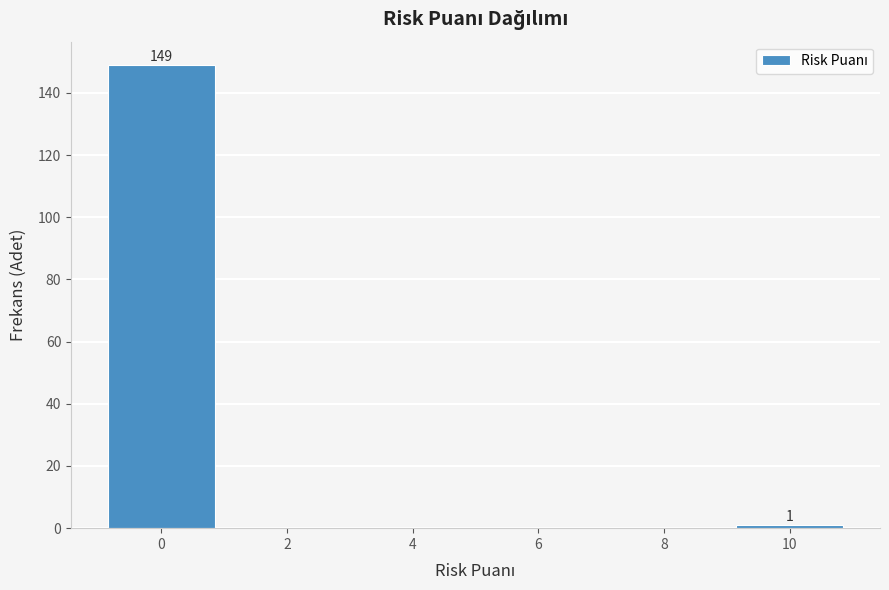

Reading left to right, what are all the values shown in this chart?

0=149	2=0	4=0	6=0	8=0	10=1